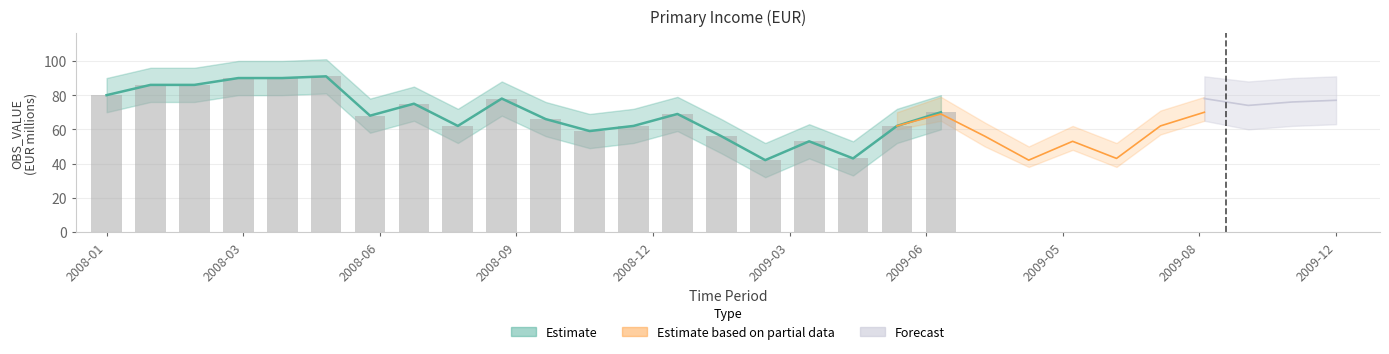

What is the sum of the values at 2009-07 and 2009-02?

131